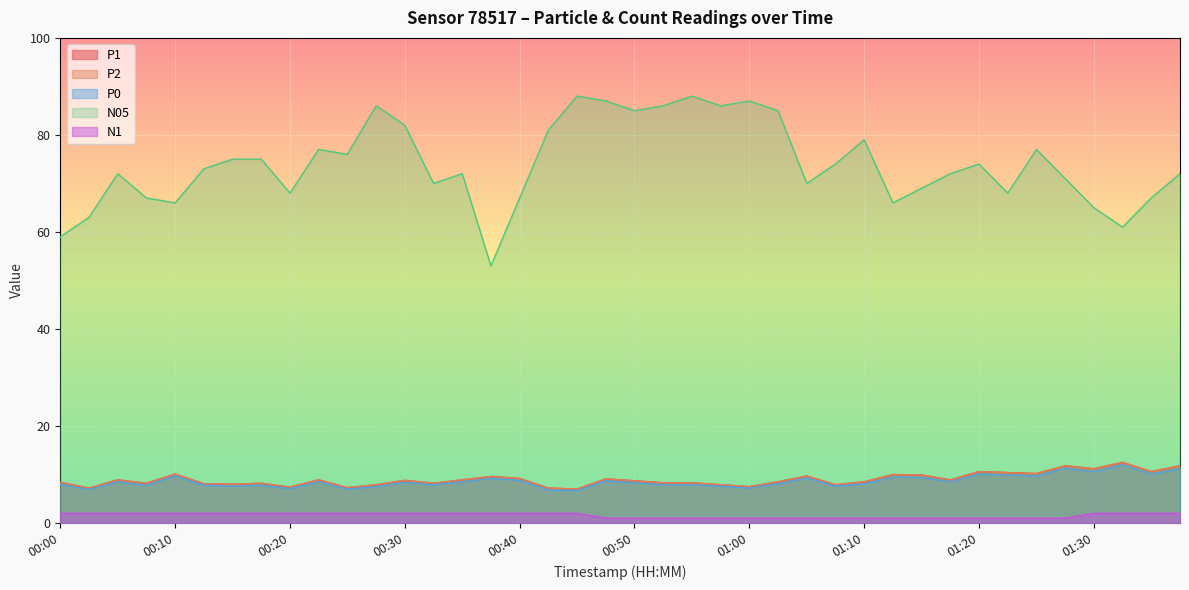

At which label does N1 reach its minimum?

00:48